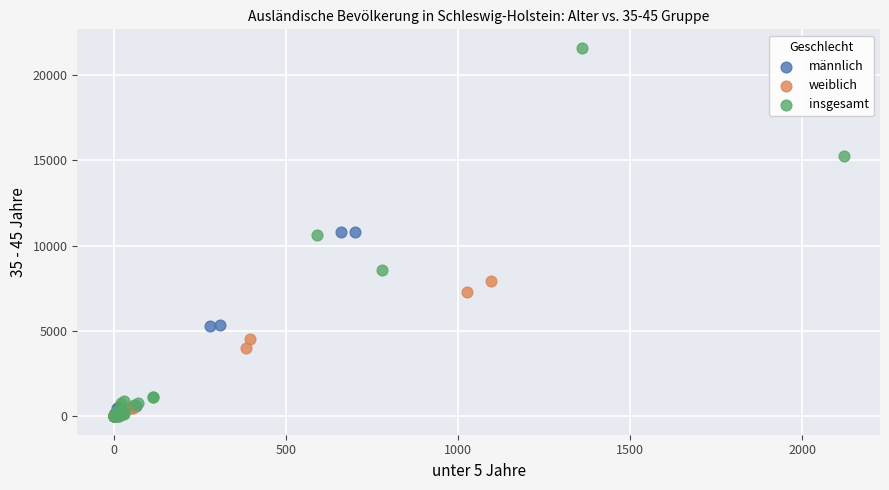

Which series reaches the maximum Y coordinate?

insgesamt